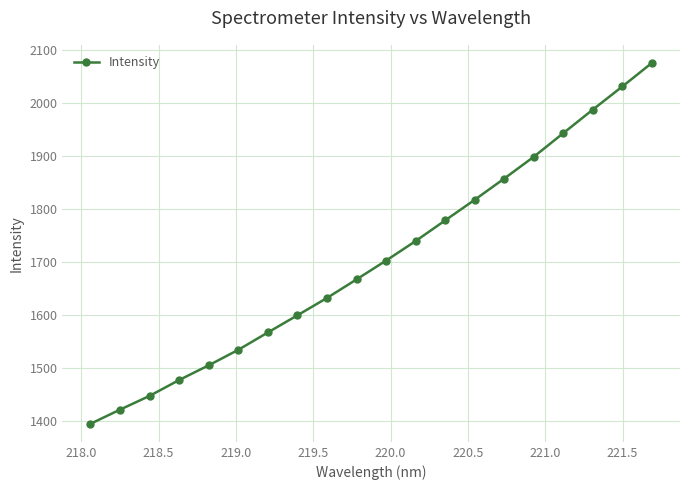

What is the value of the 9th point from the left?

1631.8